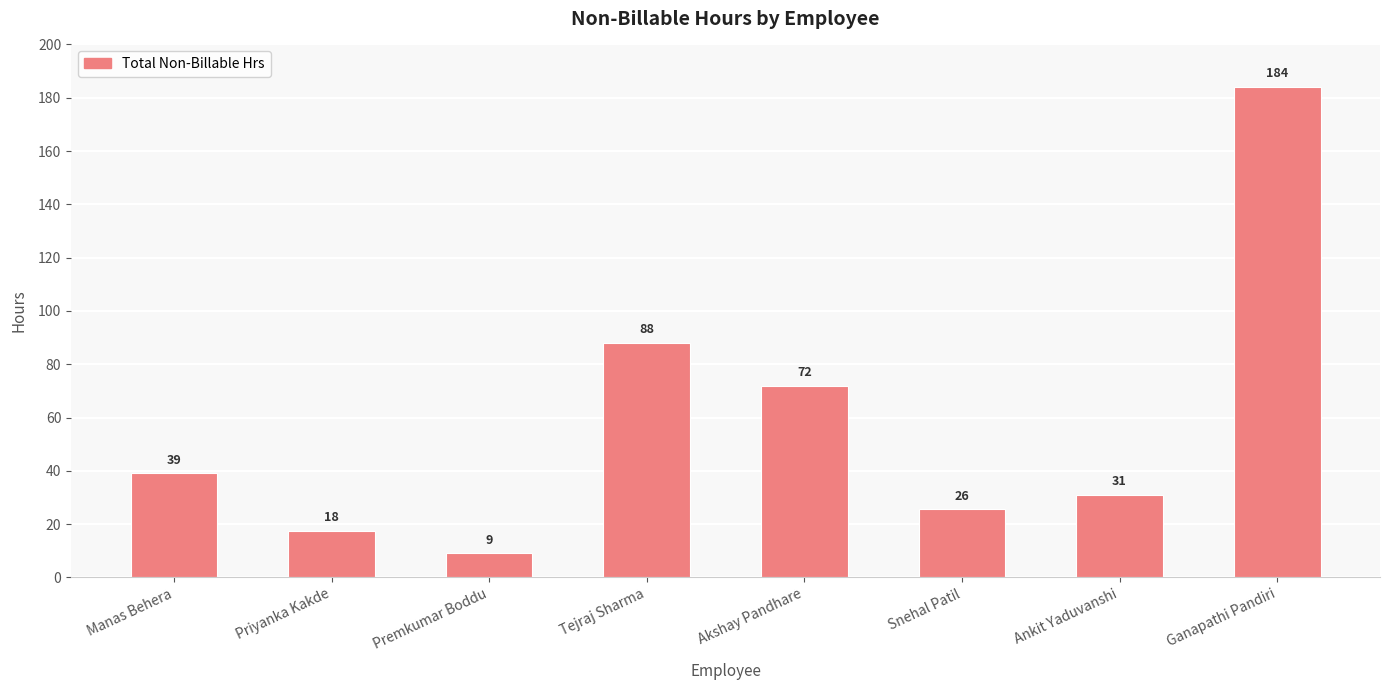

At which category does the chart reach its peak across all series?

Ganapathi Pandiri